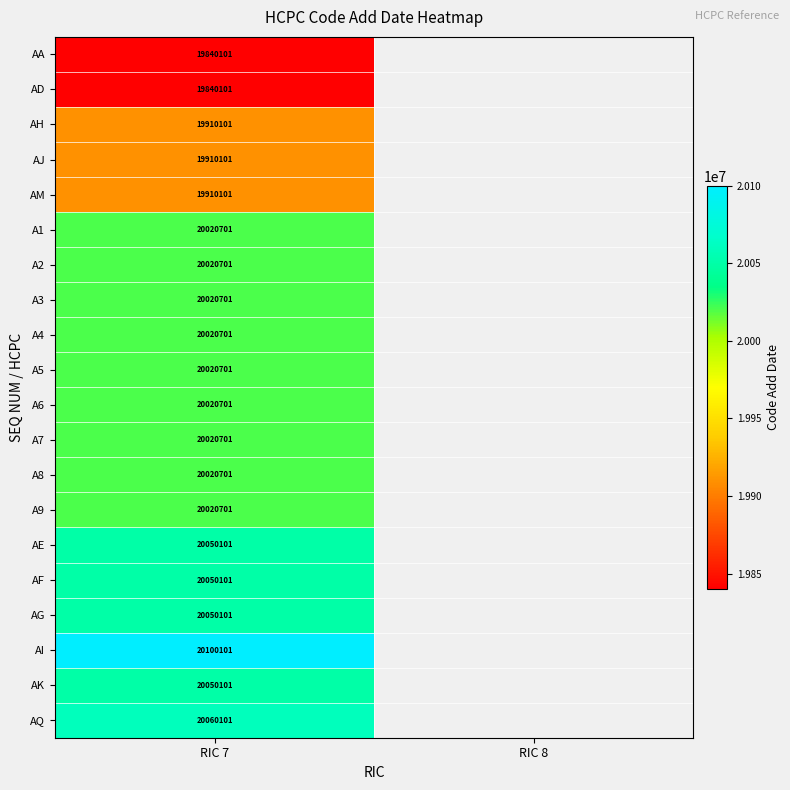

True or false: AG has a value of 26459742 at RIC 7.

False